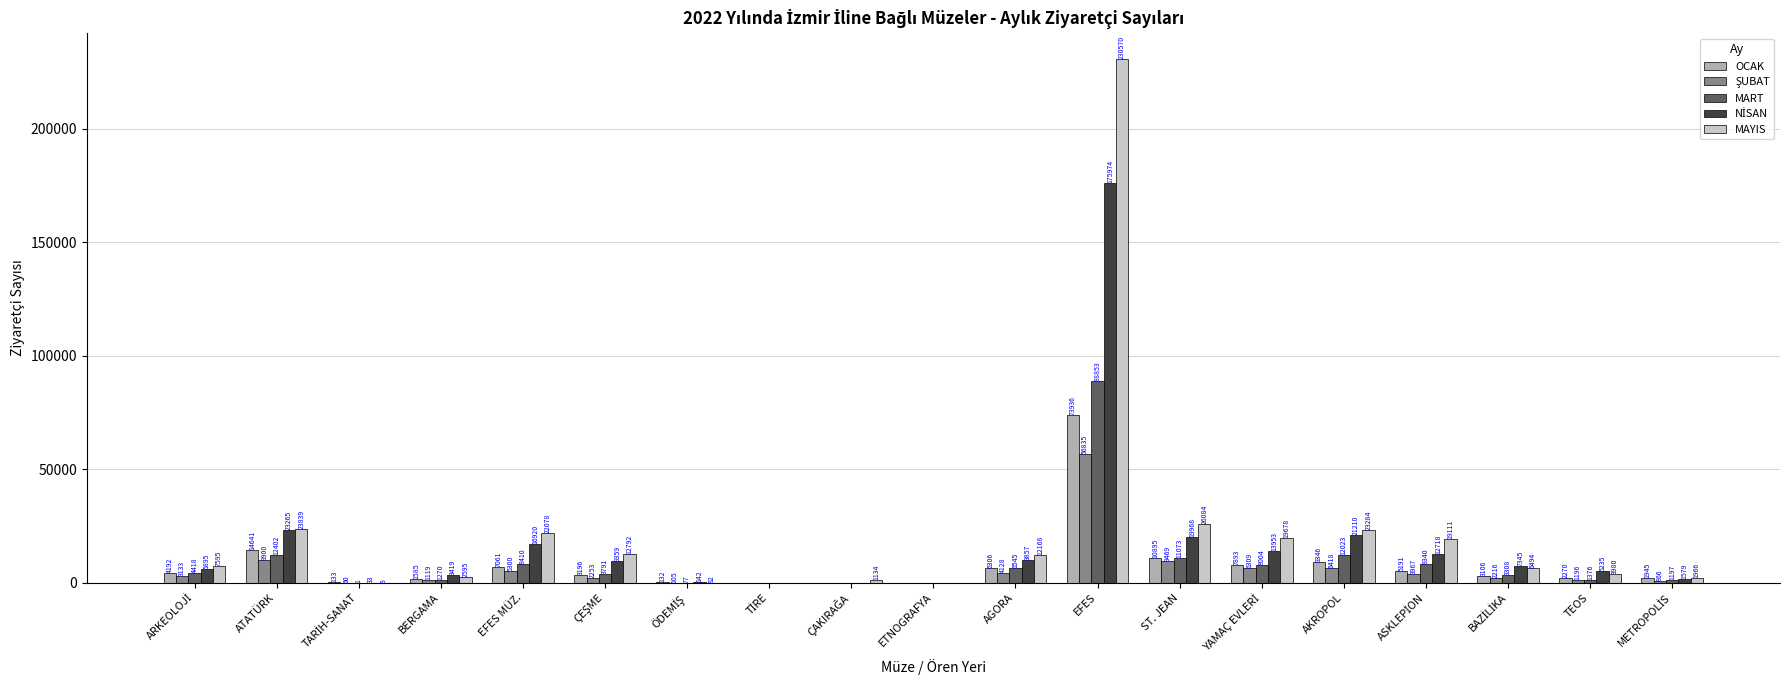

At which category is the sum across all series the highest?

EFES